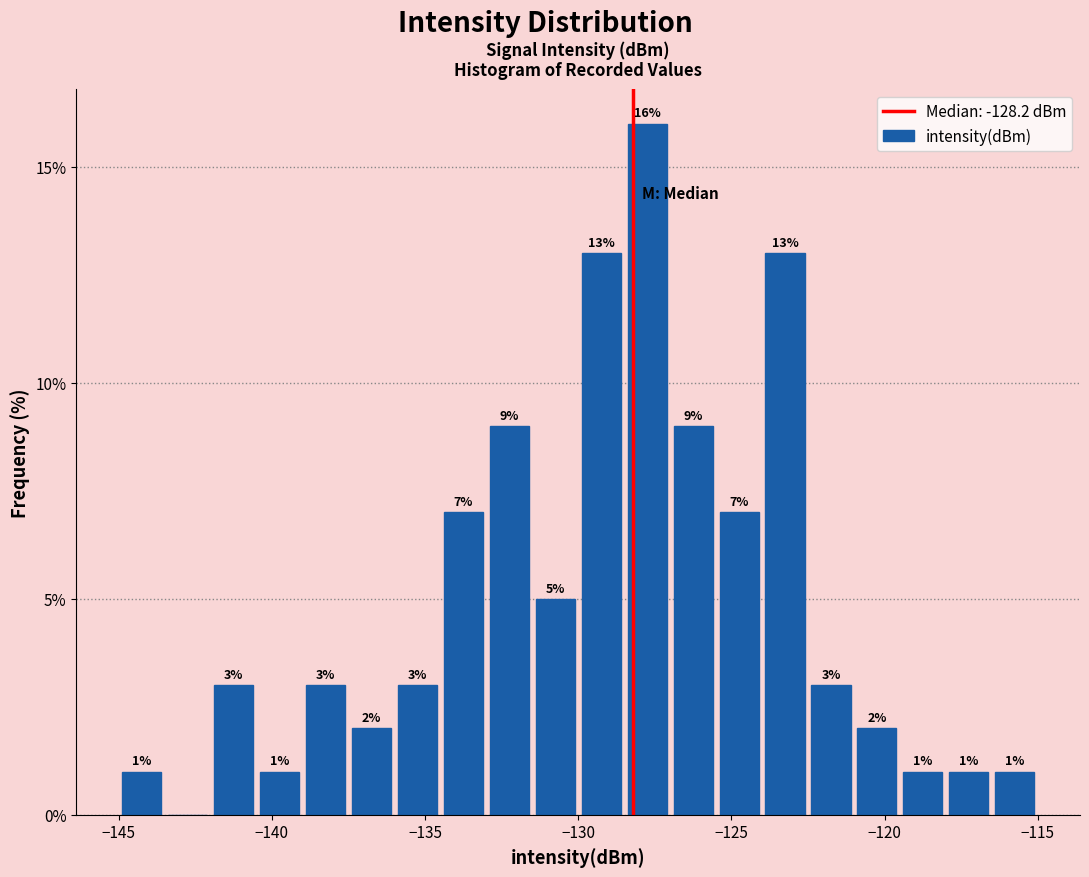

Around what value on the x-axis is the tallest bar? Give the approximate position of its centre, as read against the axis.

-127.5